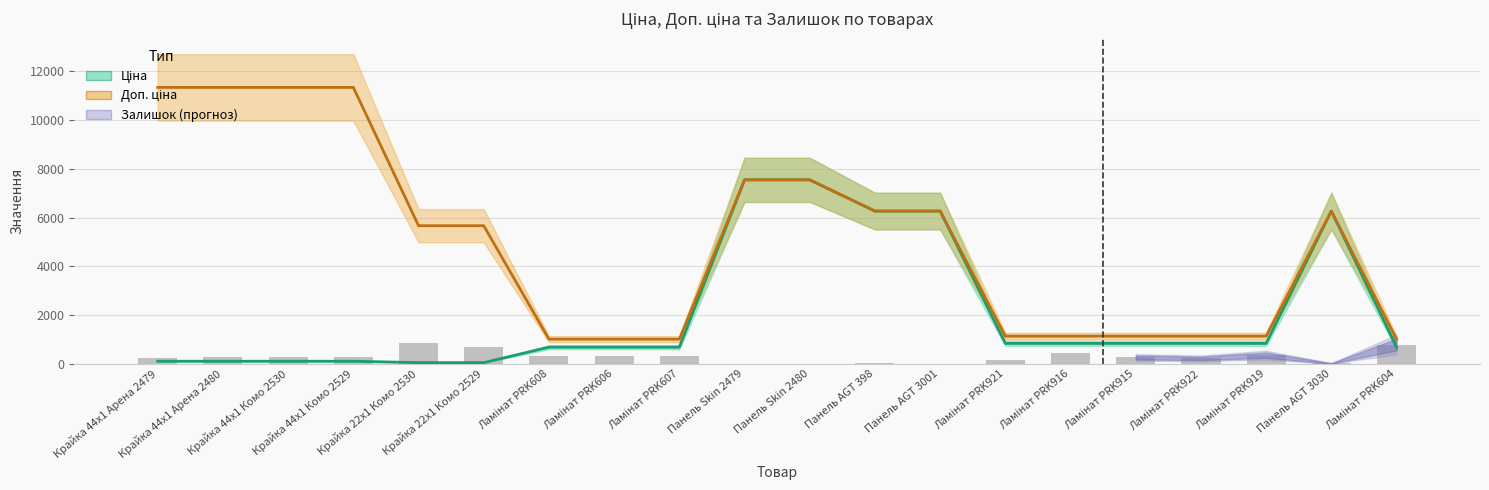

What is the difference between the maximum and minimum values in the Доп. ціна series?

10316.2